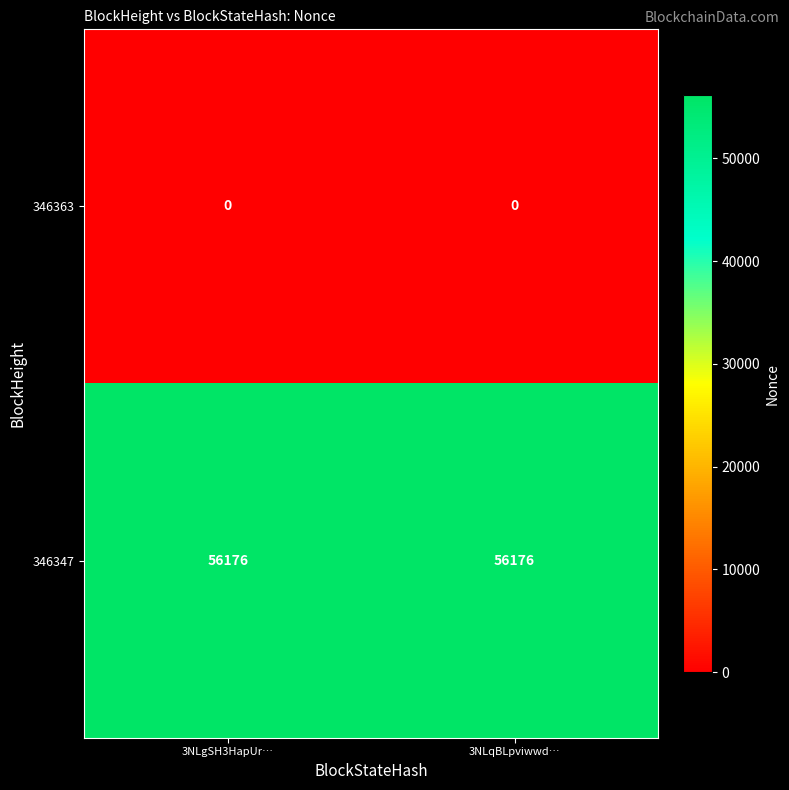

What is the maximum value shown in the chart?

56176